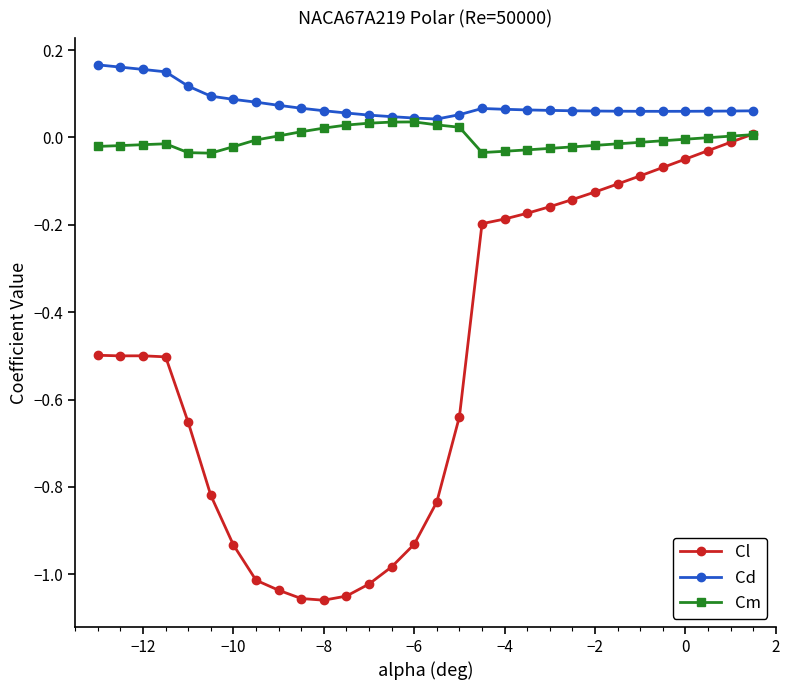

Does the chart display data point markers on the line(s)?

Yes